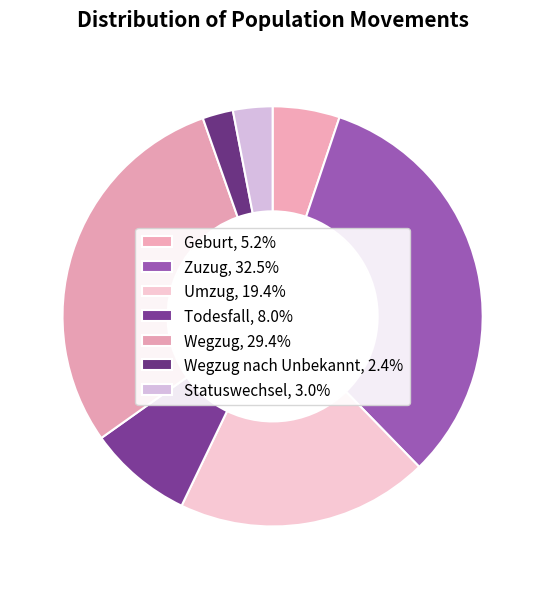

How many segments does this pie chart have?

7